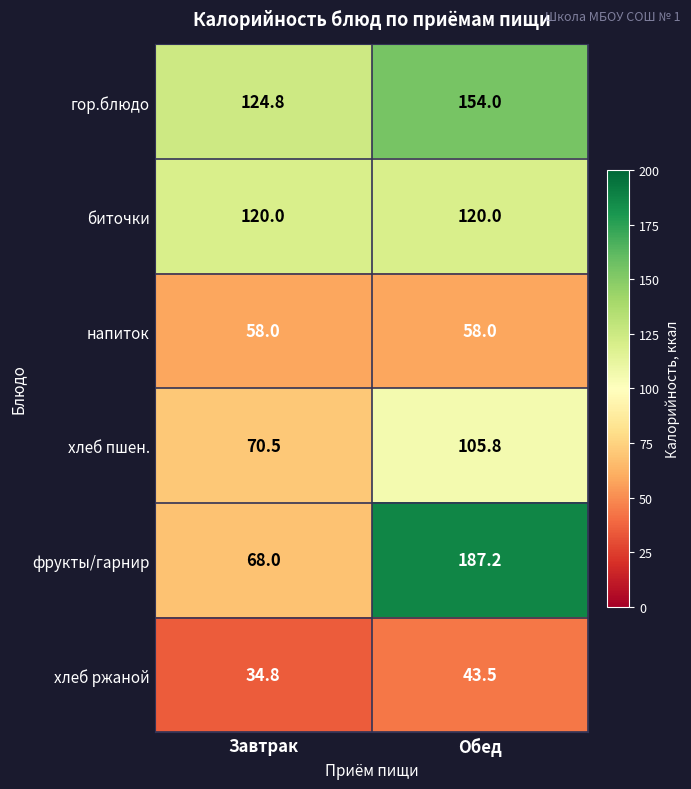

What is the difference between the maximum and minimum values in the фрукты/гарнир series?

119.2